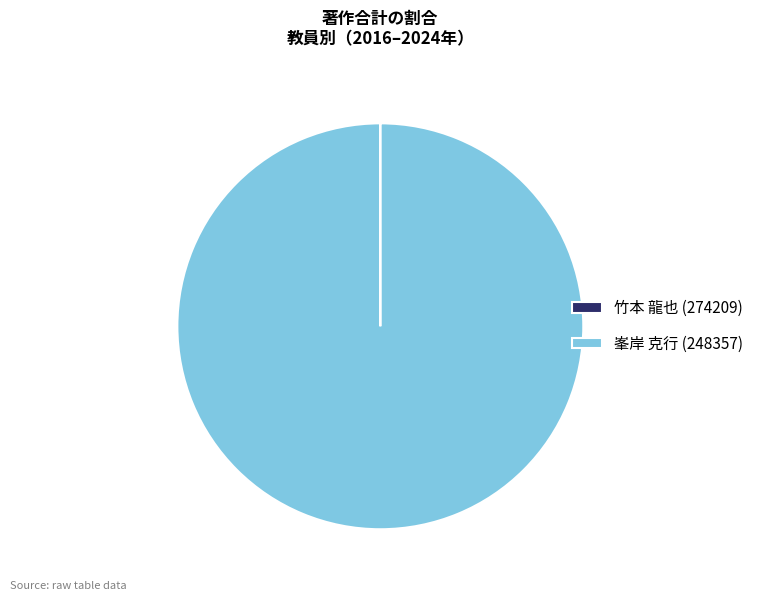

Which category has the biggest portion of the pie?

峯岸 克行 (248357)